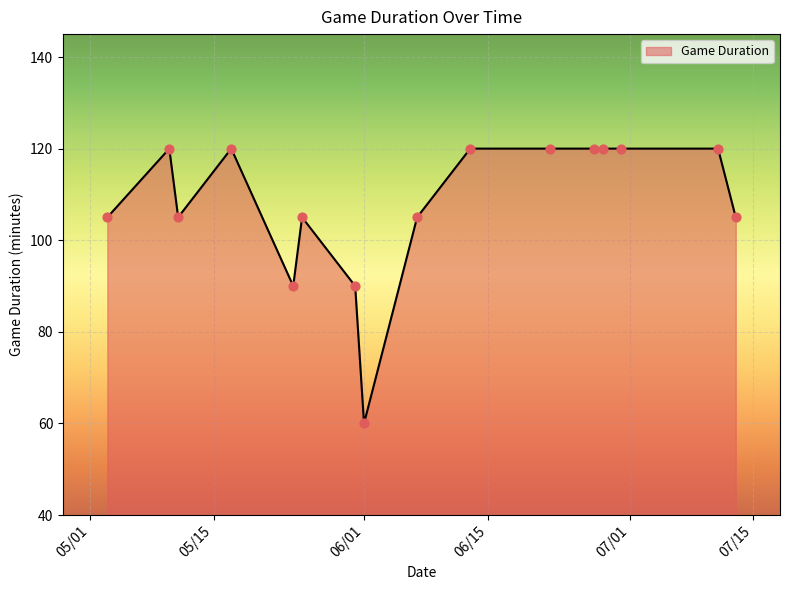

What is the minimum value shown in the chart?

60